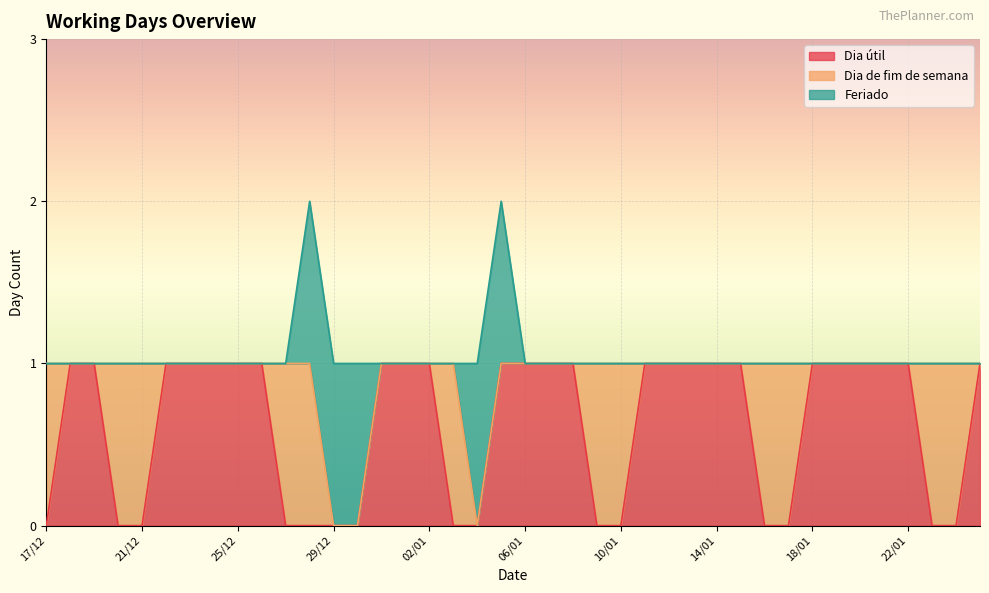

What is the maximum value for Dia de fim de semana?

1